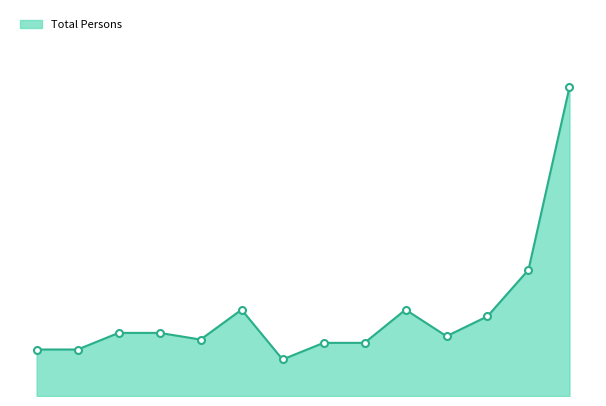

Does the chart have visible grid lines?

No